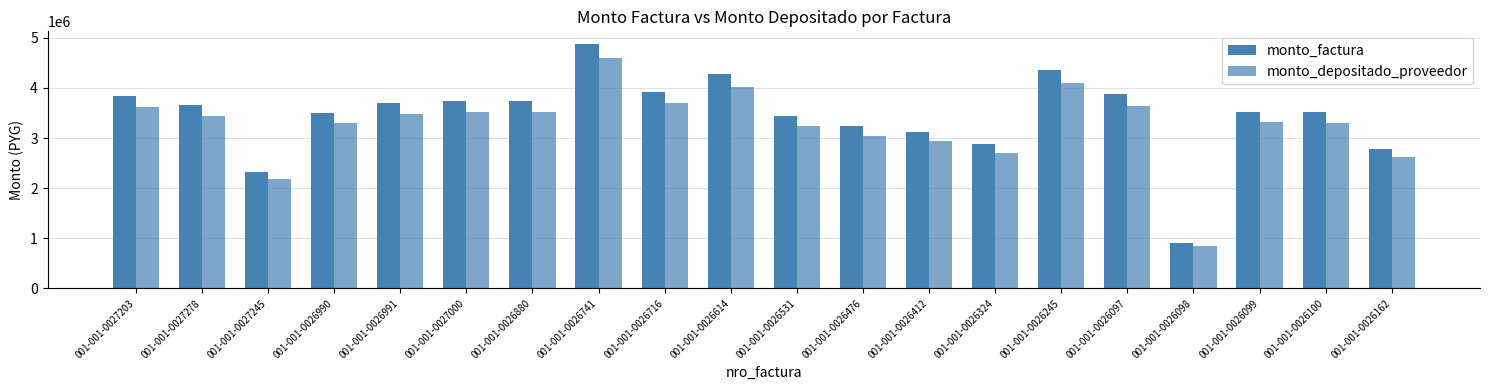

What position from the right is 001-001-0026245?

6